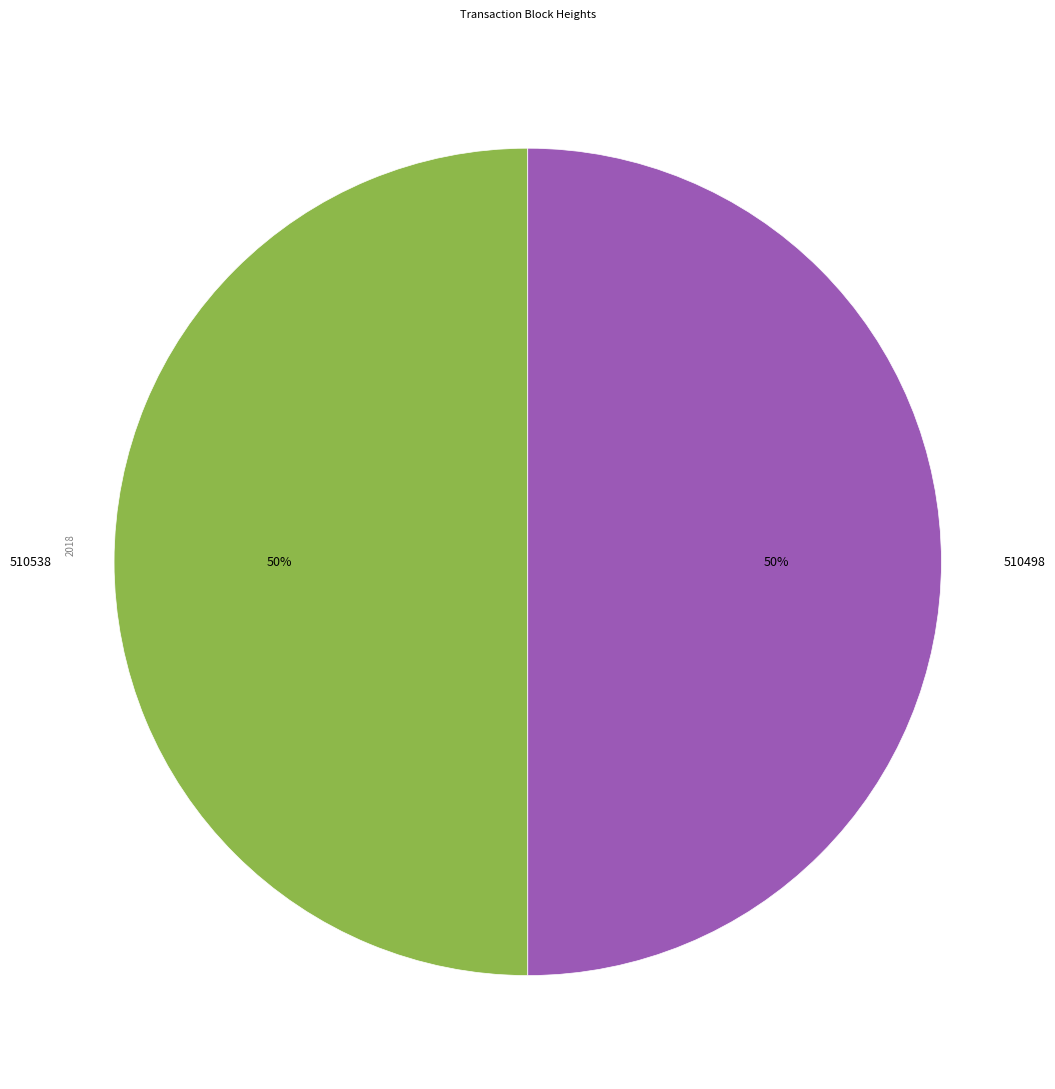

To the nearest percent, what portion does 510538 represent?

50%